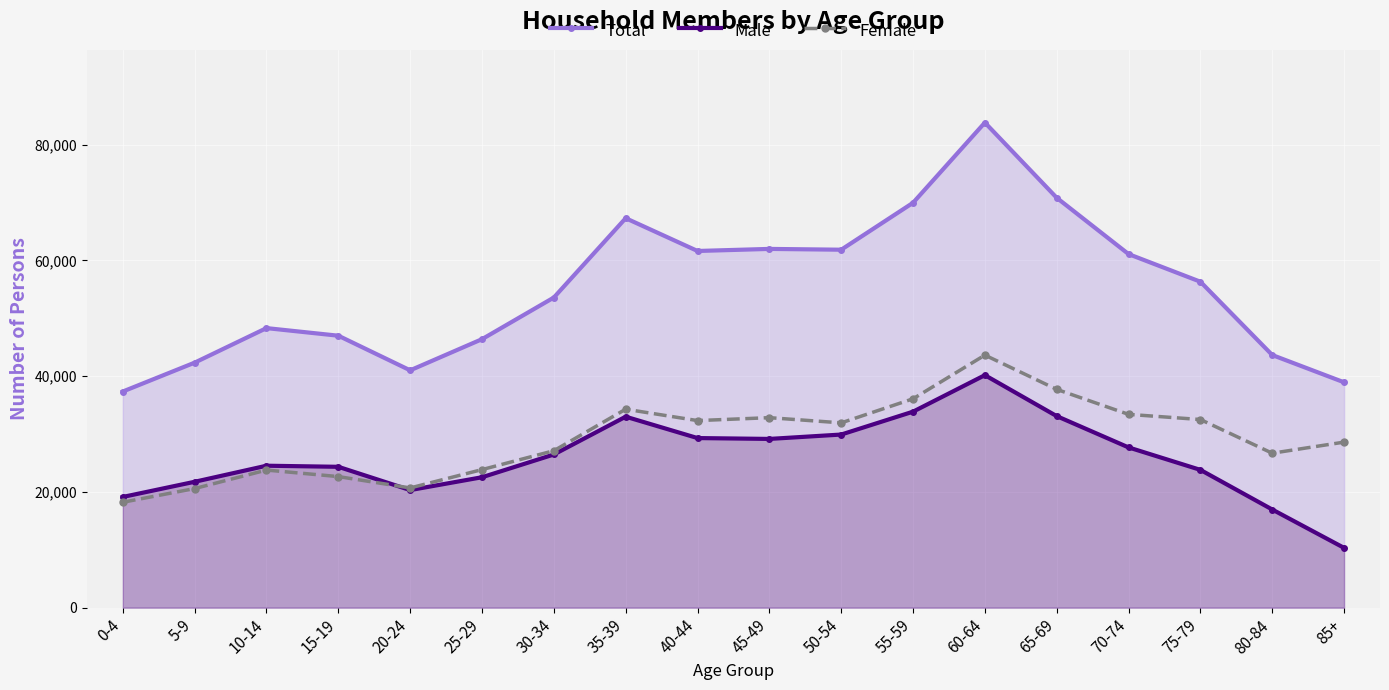

At which label does Male reach its minimum?

85+